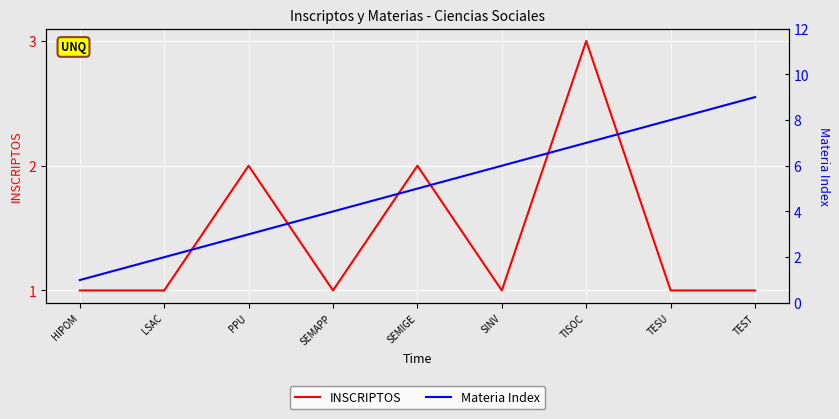

What are all the series names shown in the legend?

INSCRIPTOS, Materia Index